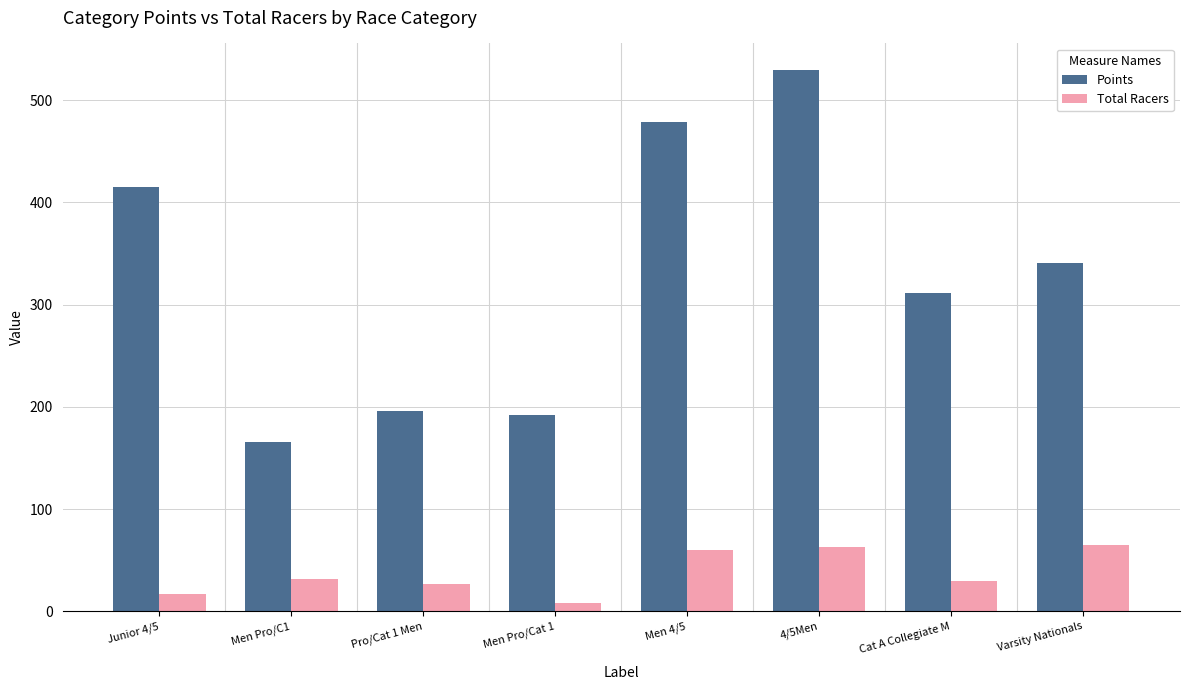

What is the label of the 6th bar from the left?

4/5Men